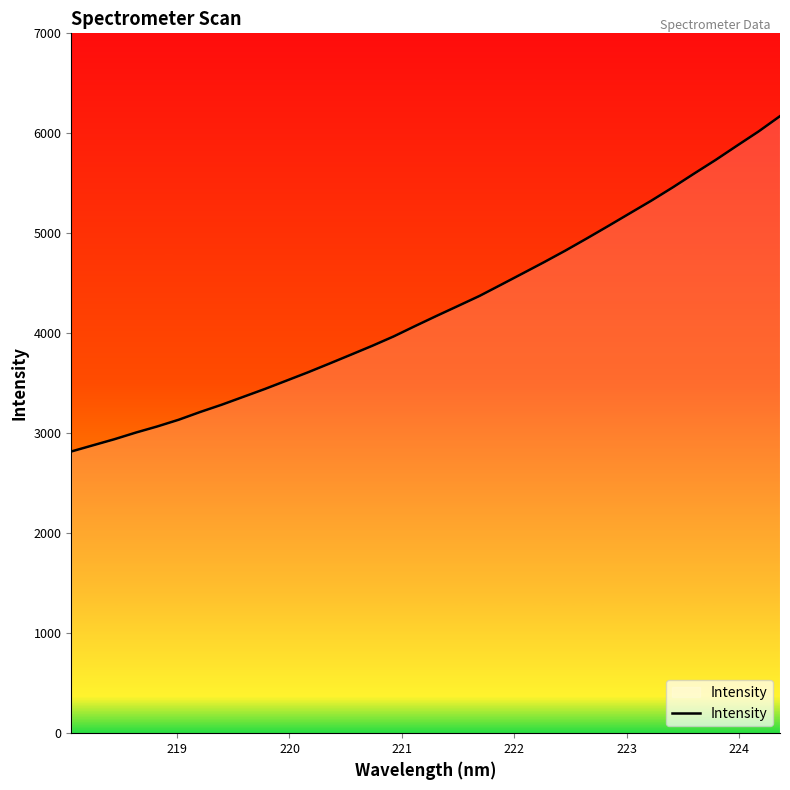

What is the smallest value displayed?

2817.6